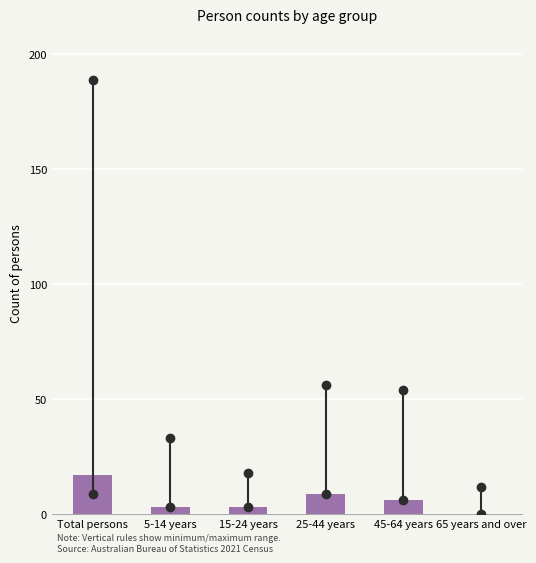

Reading left to right, list all the values displayed in this chart.

Total persons=17	5-14 years=3	15-24 years=3	25-44 years=9	45-64 years=6	65 years and over=0